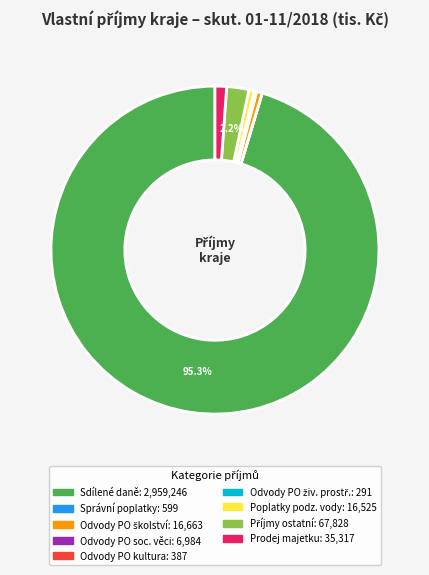

Is there a majority slice in this chart?

Yes